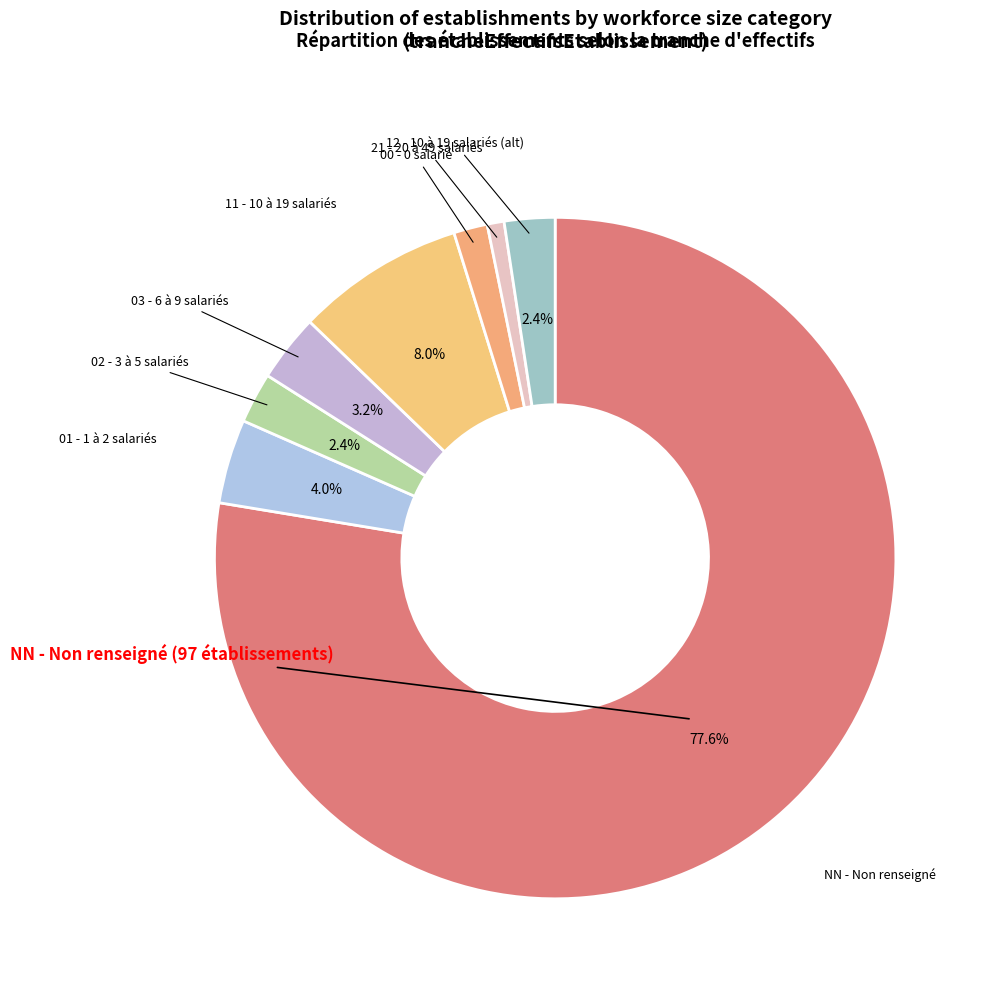

Which category has the smallest portion of the pie?

21